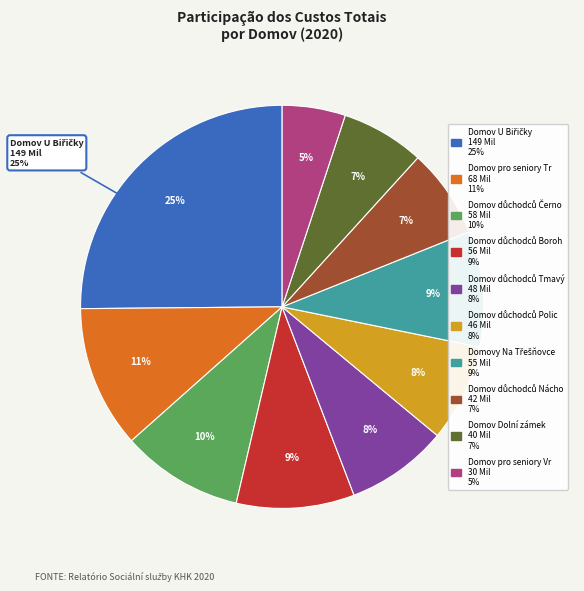

Does any single category account for the majority?

No